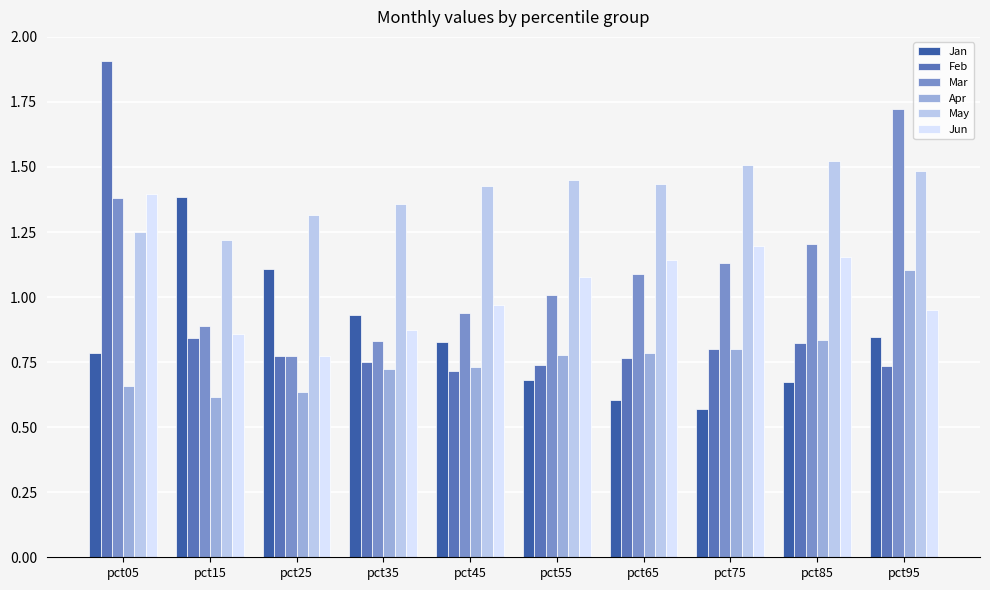

Which category has the lowest value in the Jun series?

pct25